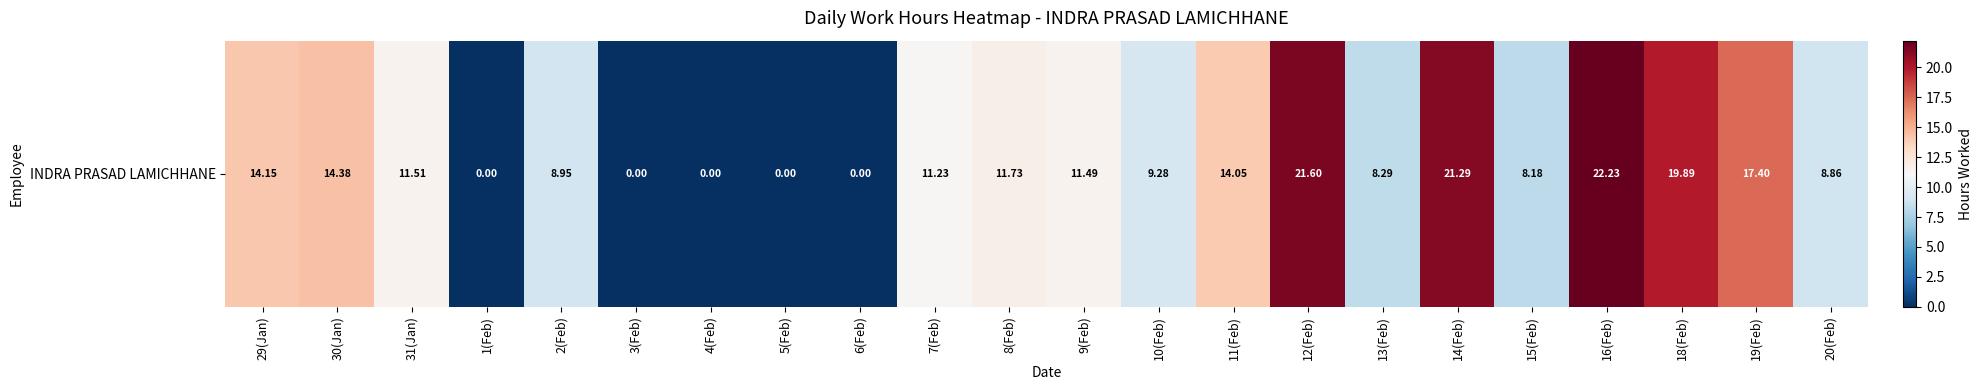

Reading left to right, transcribe all the data shown in this chart.

14.2	14.4	11.5	0.0	8.9	0.0	0.0	0.0	0.0	11.2	11.7	11.5	9.3	14.1	21.6	8.3	21.3	8.2	22.2	19.9	17.4	8.9